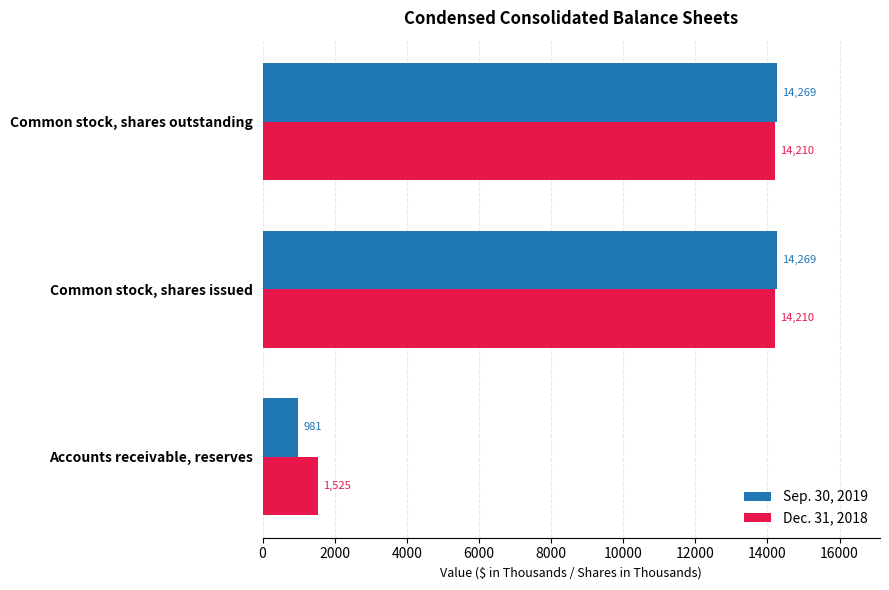

What is the total value across all series at Common stock, shares outstanding?

28479